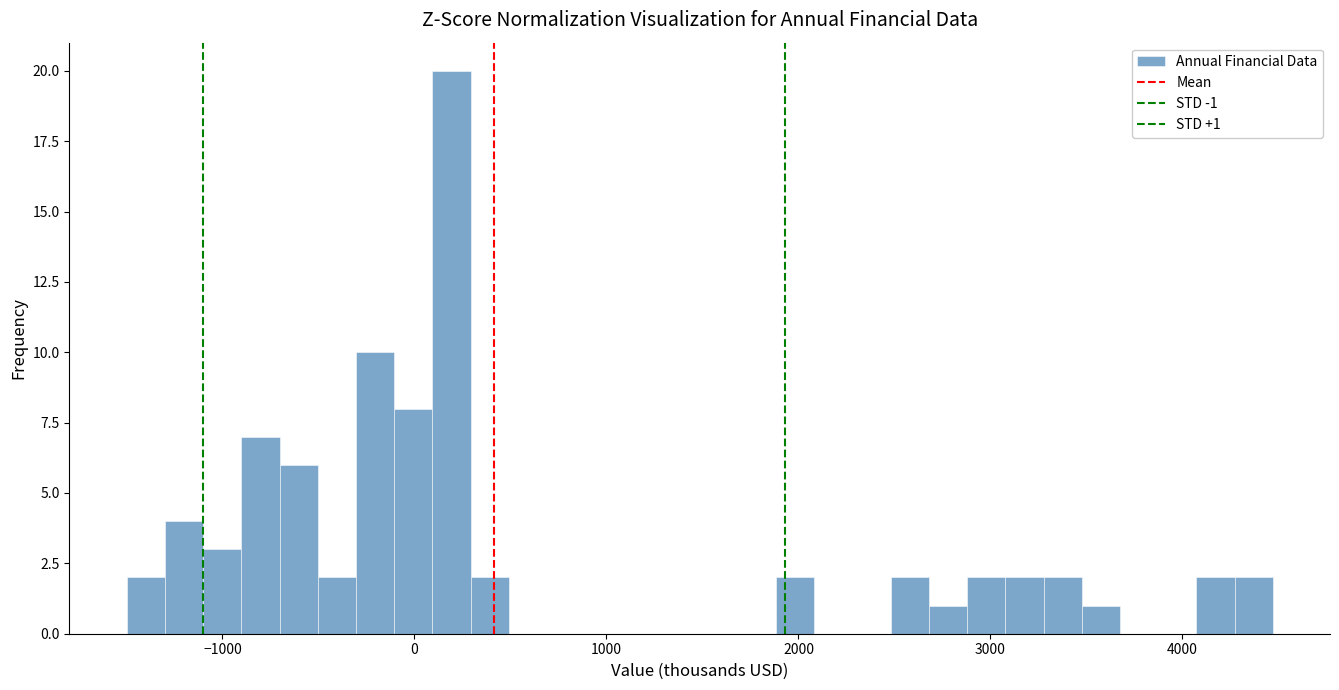

Read against the x-axis, roughly where is the centre of the tallest bar?

200